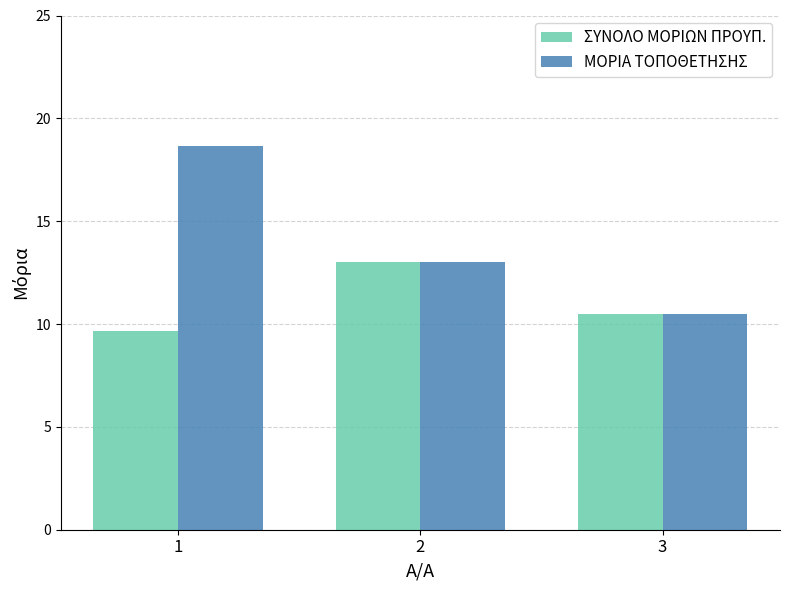

What is the value of the ΜΟΡΙΑ ΤΟΠΟΘΕΤΗΣΗΣ bar at the 1st from the left?

18.7